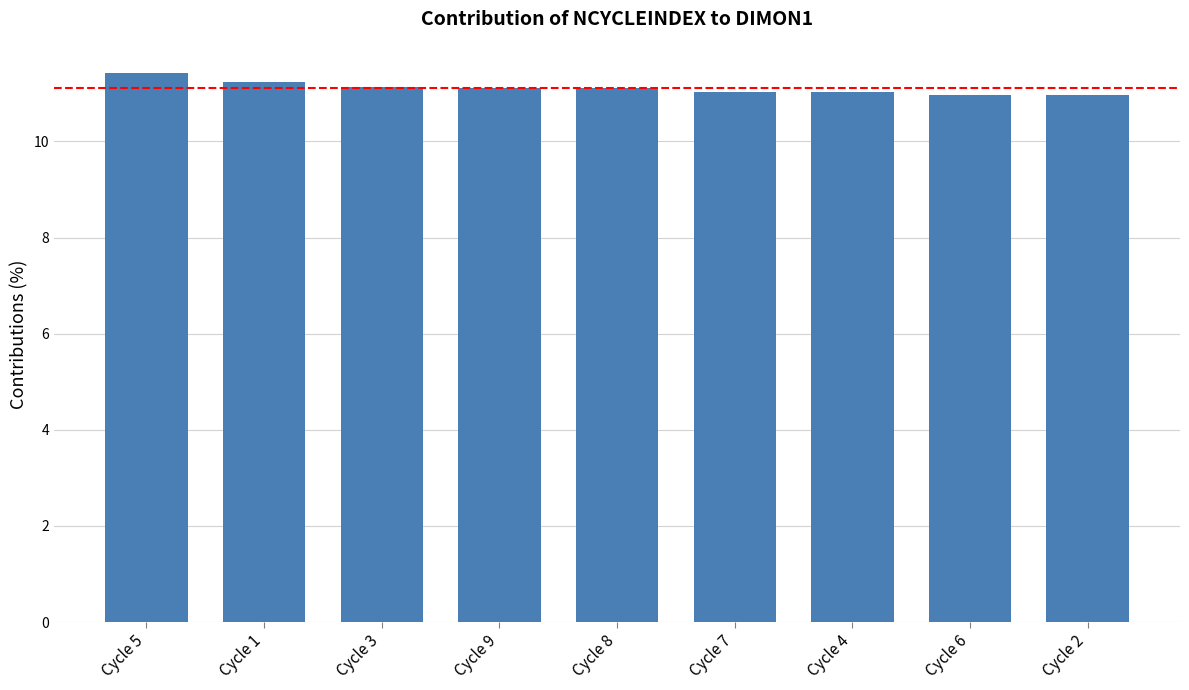

What is the smallest value displayed?

11.0